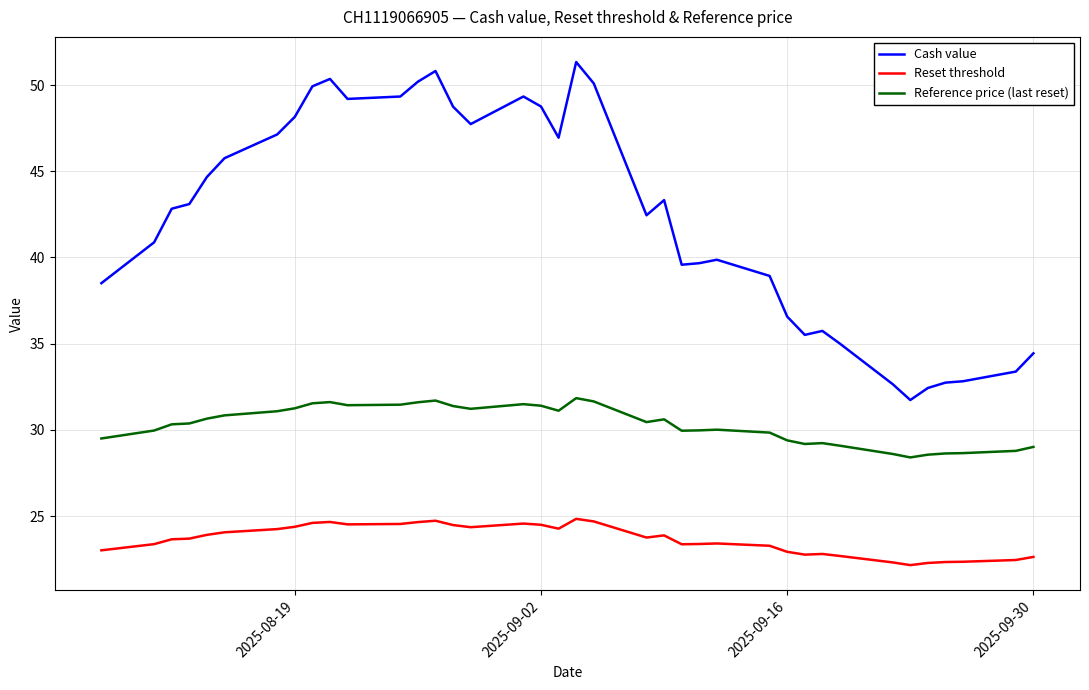

True or false: Reset threshold and Reference price (last reset) intersect in this chart.

False